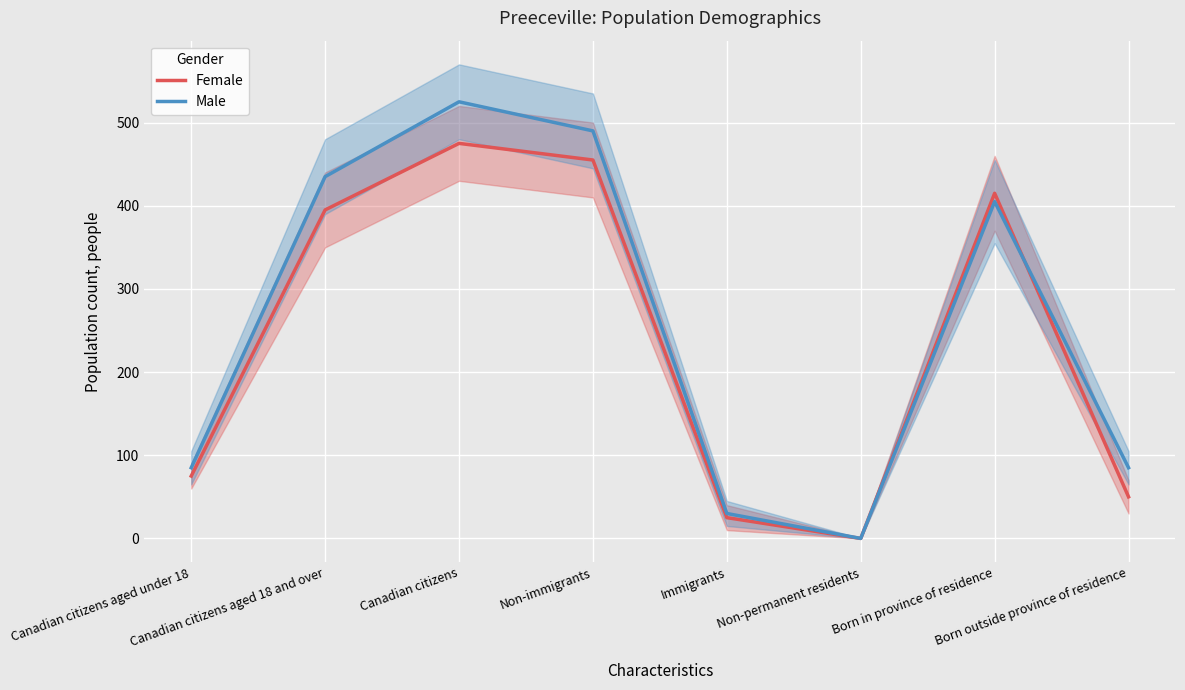

What position from the right is Non-immigrants?

5